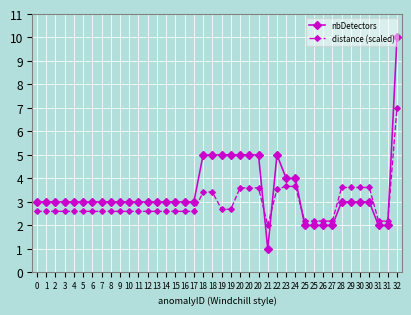

Reading left to right, transcribe all the data shown in this chart.

nbDetectors: 0=3.0	1=3.0	2=3.0	3=3.0	4=3.0	5=3.0	6=3.0	7=3.0	8=3.0	9=3.0	10=3.0	11=3.0	12=3.0	13=3.0	14=3.0	15=3.0	16=3.0	17=3.0	18=5.0	18=5.0	19=5.0	19=5.0	20=5.0	20=5.0	20=5.0	21=1.0	22=5.0	23=4.0	24=4.0	25=2.0	25=2.0	26=2.0	27=2.0	28=3.0	29=3.0	30=3.0	30=3.0	31=2.0	31=2.0	32=10.0
distance (scaled): 0=2.6	1=2.6	2=2.6	3=2.6	4=2.6	5=2.6	6=2.6	7=2.6	8=2.6	9=2.6	10=2.6	11=2.6	12=2.6	13=2.6	14=2.6	15=2.6	16=2.6	17=2.6	18=3.4	18=3.4	19=2.7	19=2.7	20=3.6	20=3.6	20=3.6	21=2.0	22=3.5	23=3.7	24=3.7	25=2.2	25=2.2	26=2.2	27=2.2	28=3.6	29=3.6	30=3.6	30=3.6	31=2.2	31=2.2	32=7.0